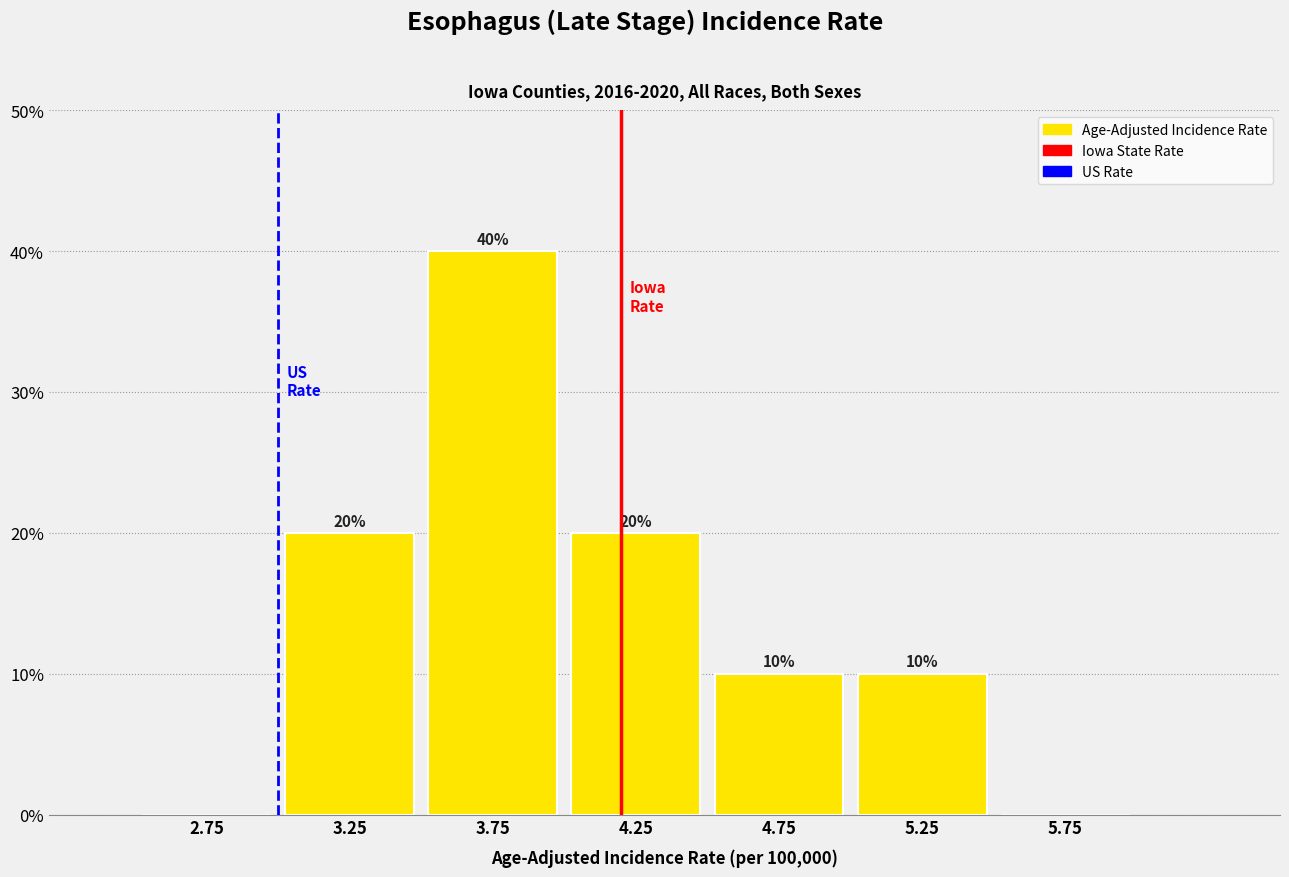

Which range on the x-axis has the tallest bar?

3.5 to 4.0